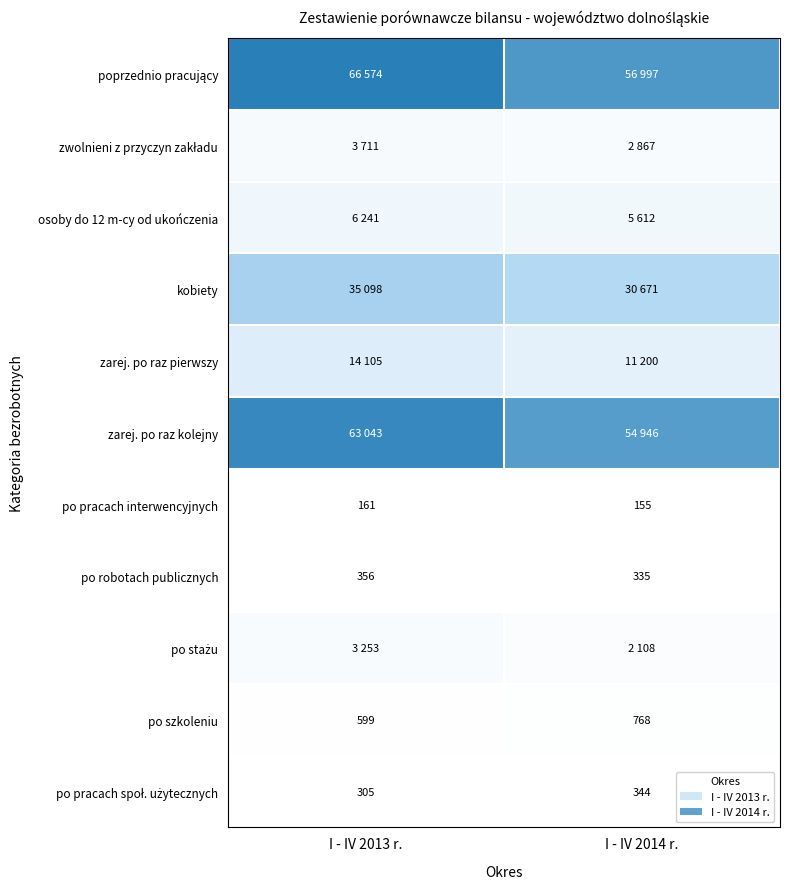

What is the total value across all series at I - IV 2013 r.?

193446